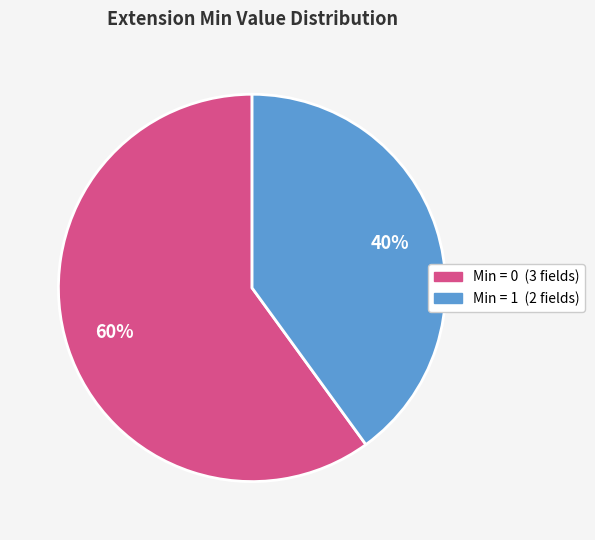

Is there any slice that represents more than half of the pie?

Yes